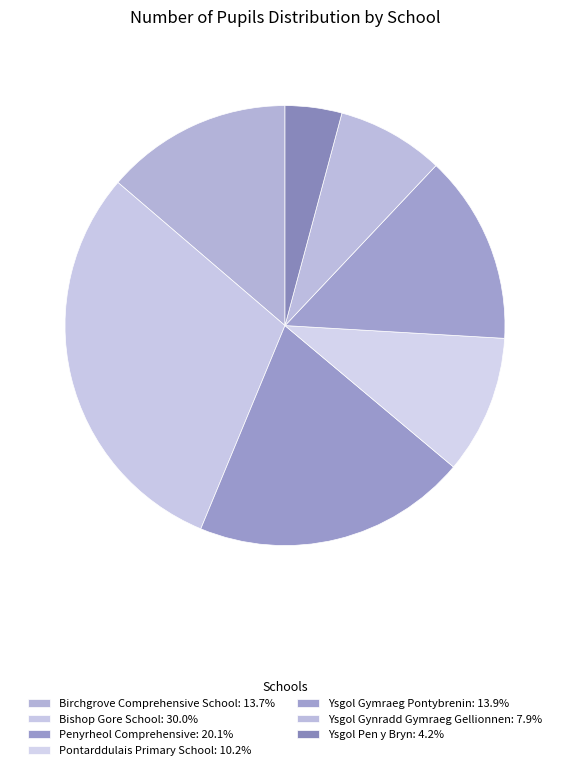

How many segments does this pie chart have?

7